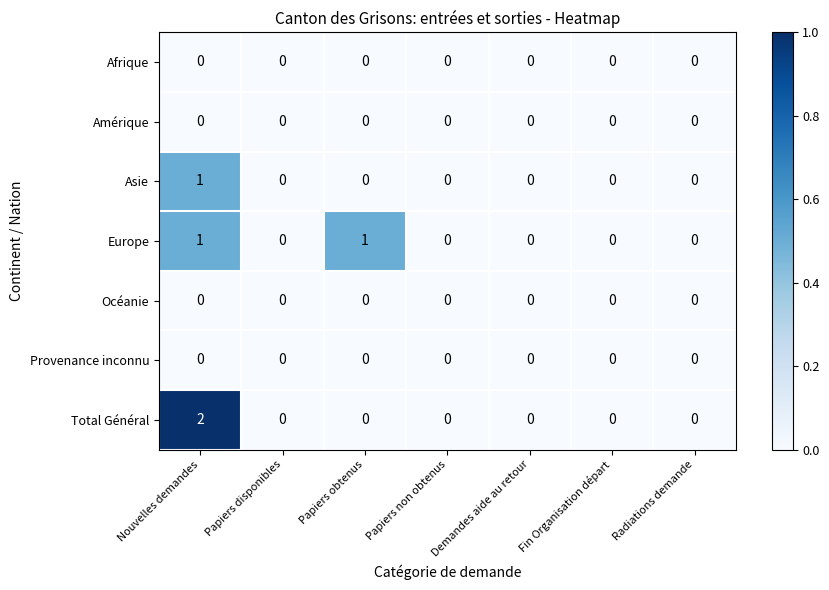

Which series has the widest spread of values?

Total Général